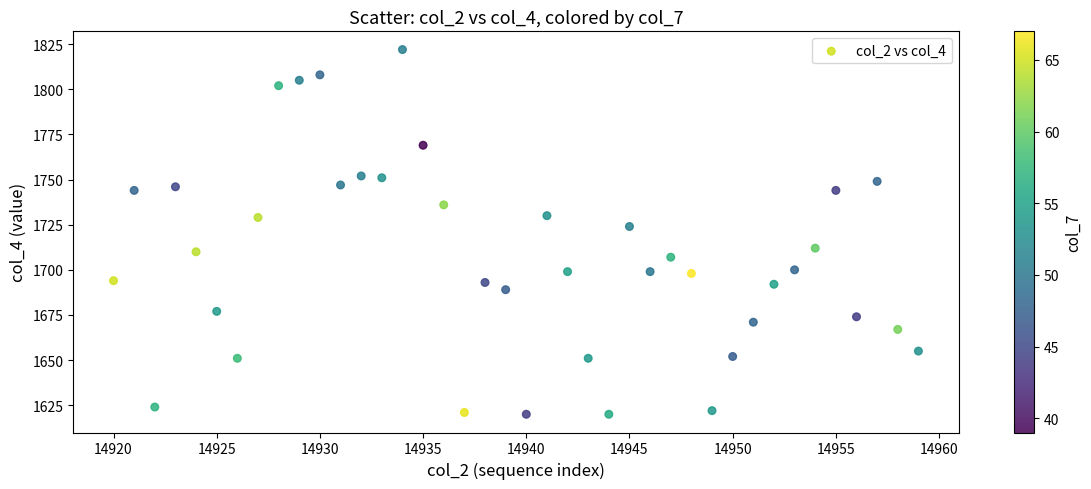

What is the range of X values (max minus min)?

39